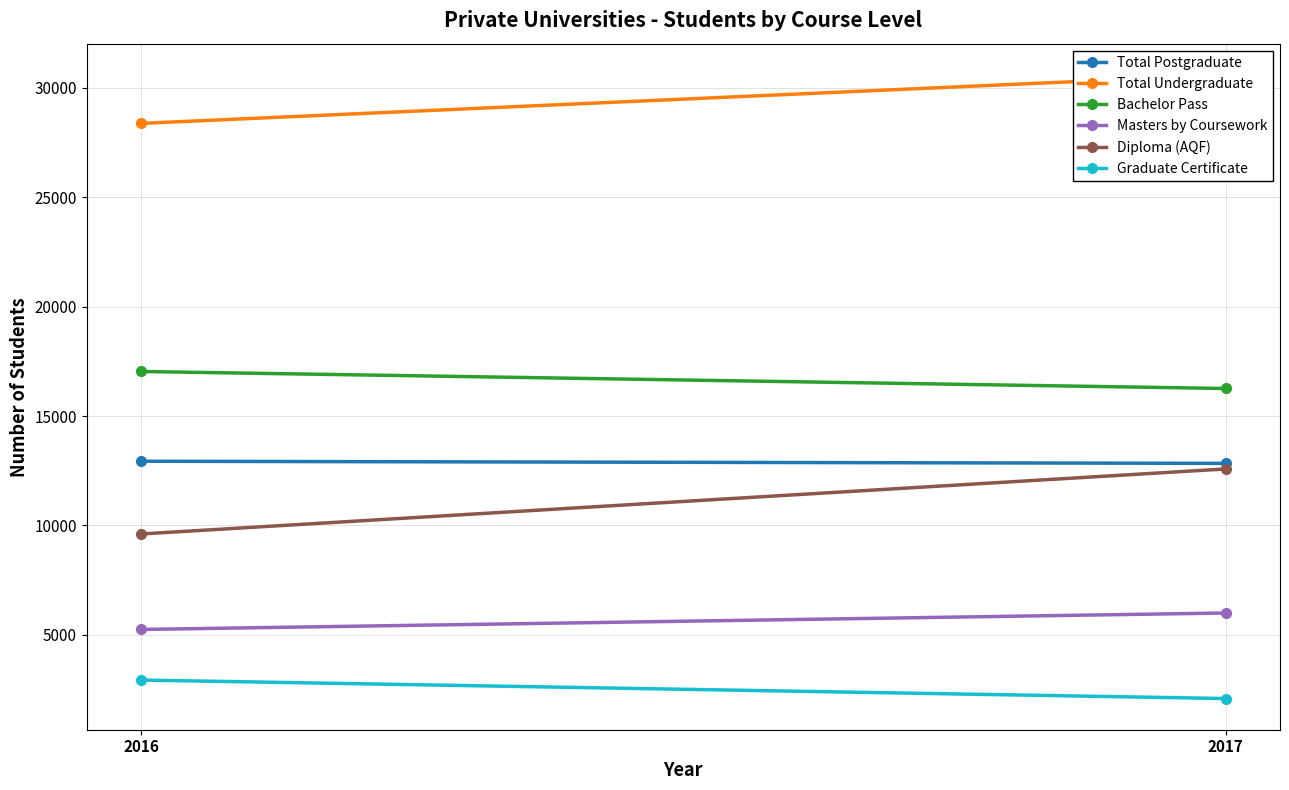

Which category has the highest value in the Bachelor Pass series?

2016